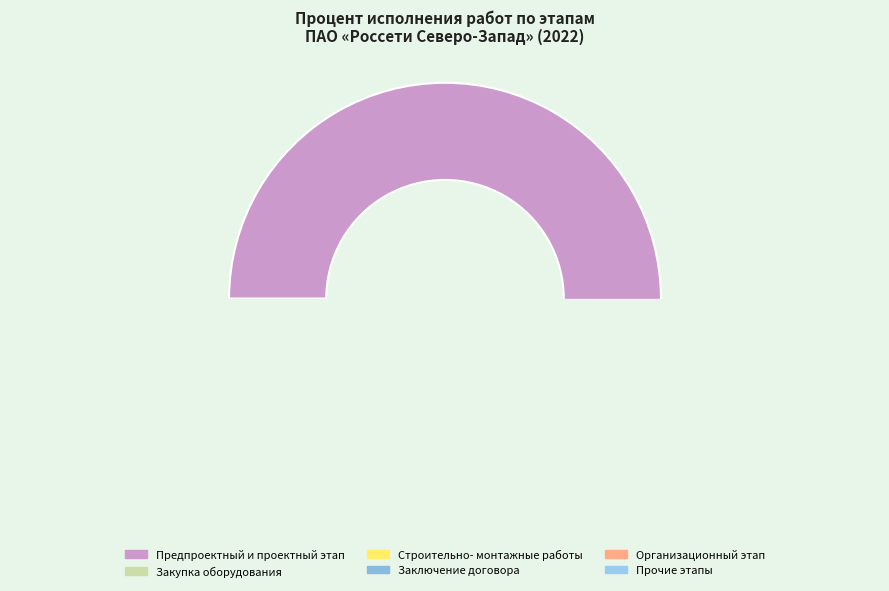

What is the smallest slice in the pie chart?

Предпроектный и проектный этап